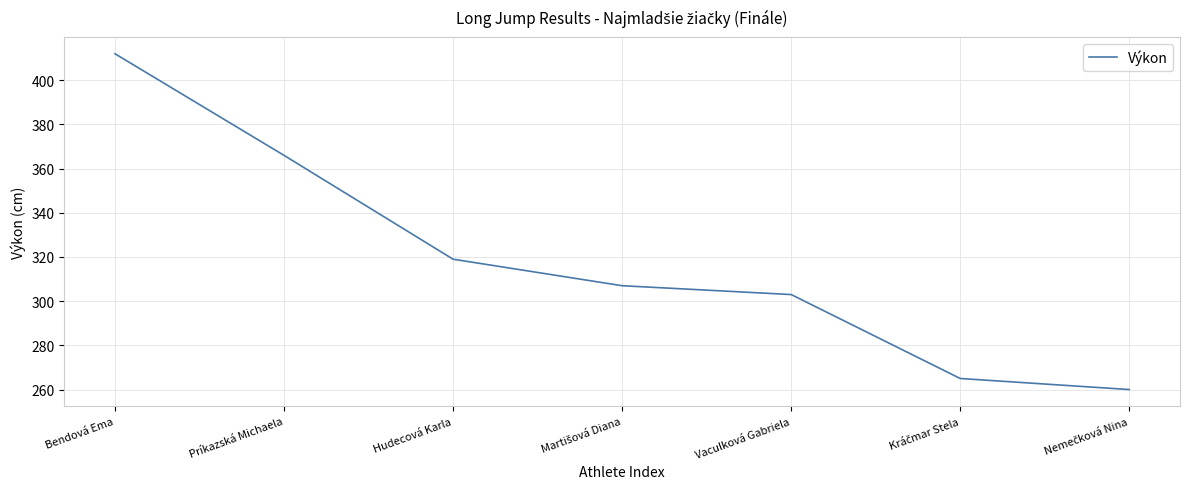

Approximately how many times larger is the value at Príkazská Michaela compared to Hudecová Karla?

1.1